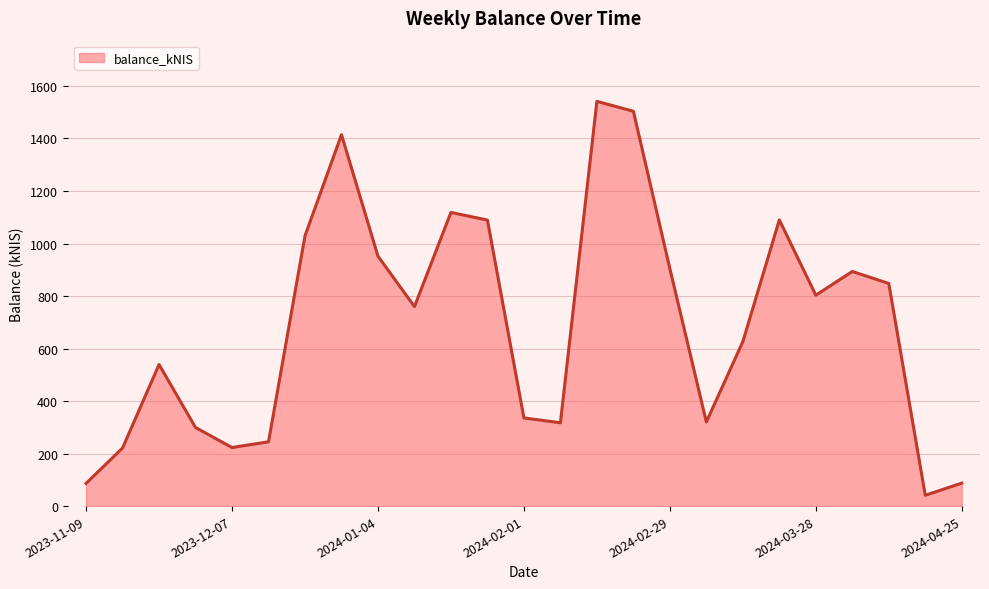

What is the minimum value shown in the chart?

41.1